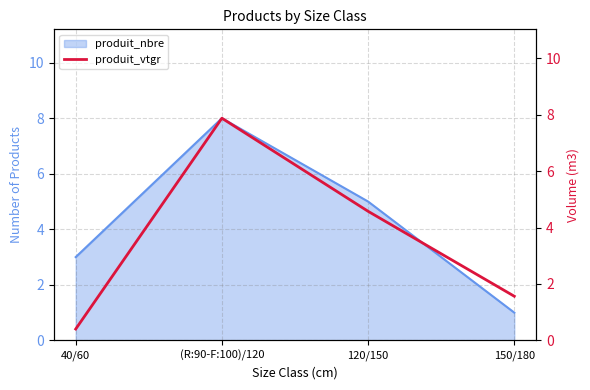

Reading left to right, extract all data points from this chart.

40/60=0.4	(R:90-F:100)/120=7.9	120/150=4.6	150/180=1.6